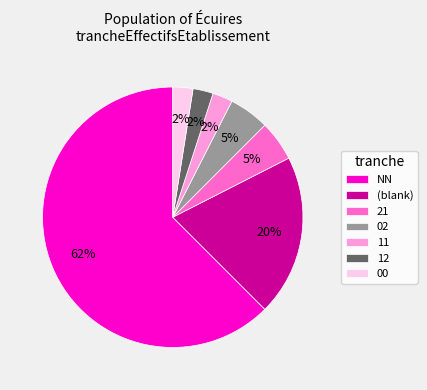

Which slice is the largest?

NN